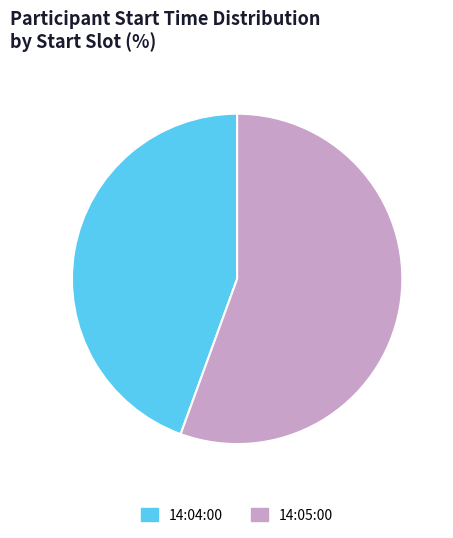

Combined, do 14:05:00 and 14:04:00 account for over 50%?

Yes